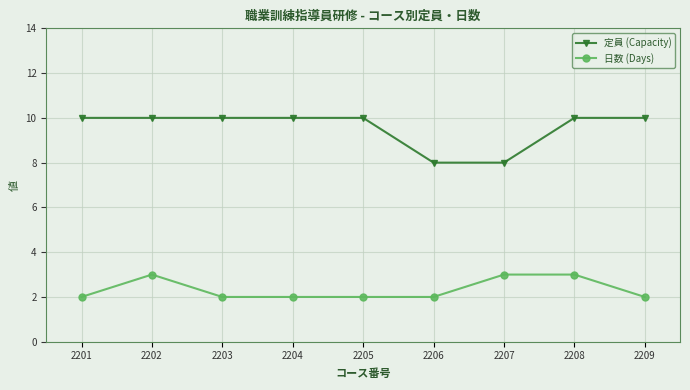

The value of 日数 (Days) at 2206 is 1. True or false?

False